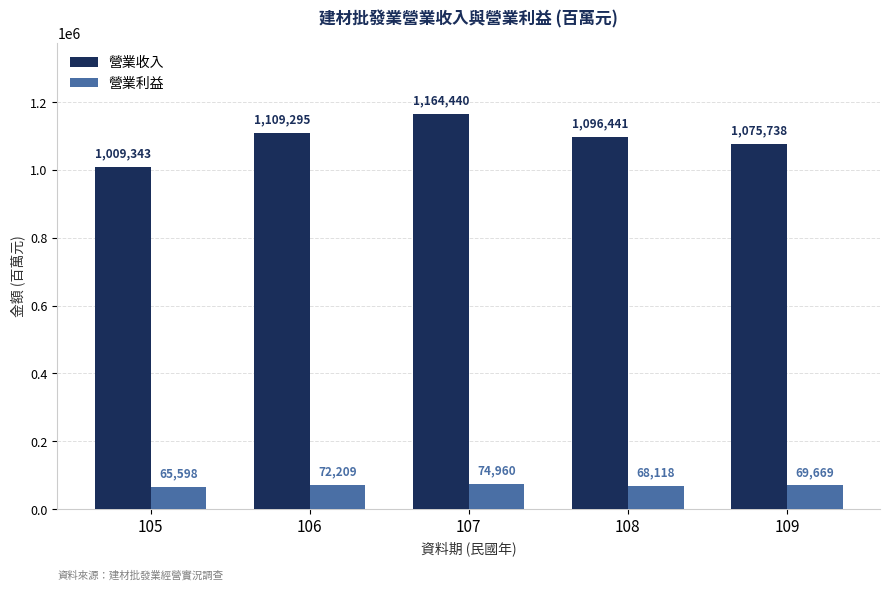

What are all the series names shown in the legend?

營業收入, 營業利益